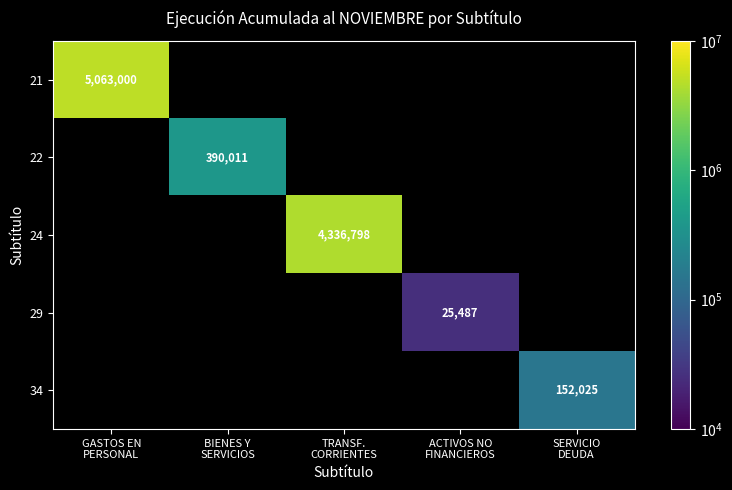

List the labels in order of 22 value, largest first.

GASTOS EN PERSONAL, BIENES Y SERVICIOS, TRANSF. CORRIENTES, ACTIVOS NO FINANCIEROS, SERVICIO DEUDA